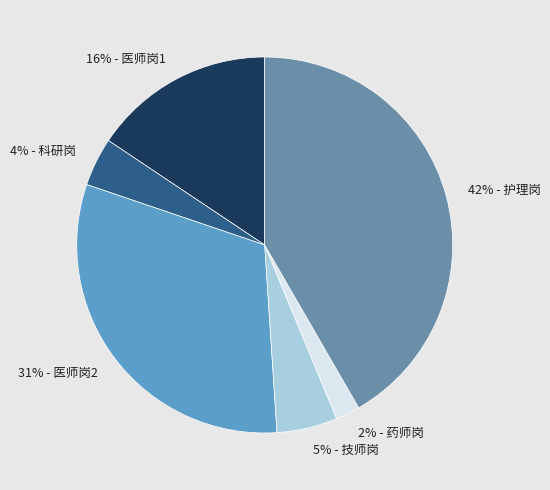

Count the number of slices in the pie.

6